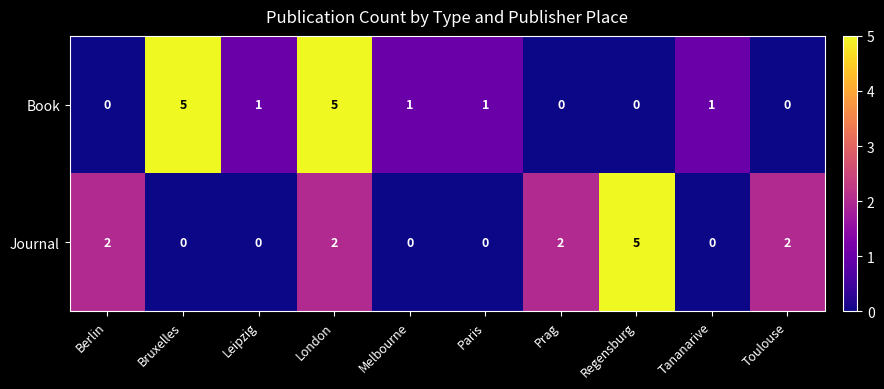

What is the total value across all series at Regensburg?

5